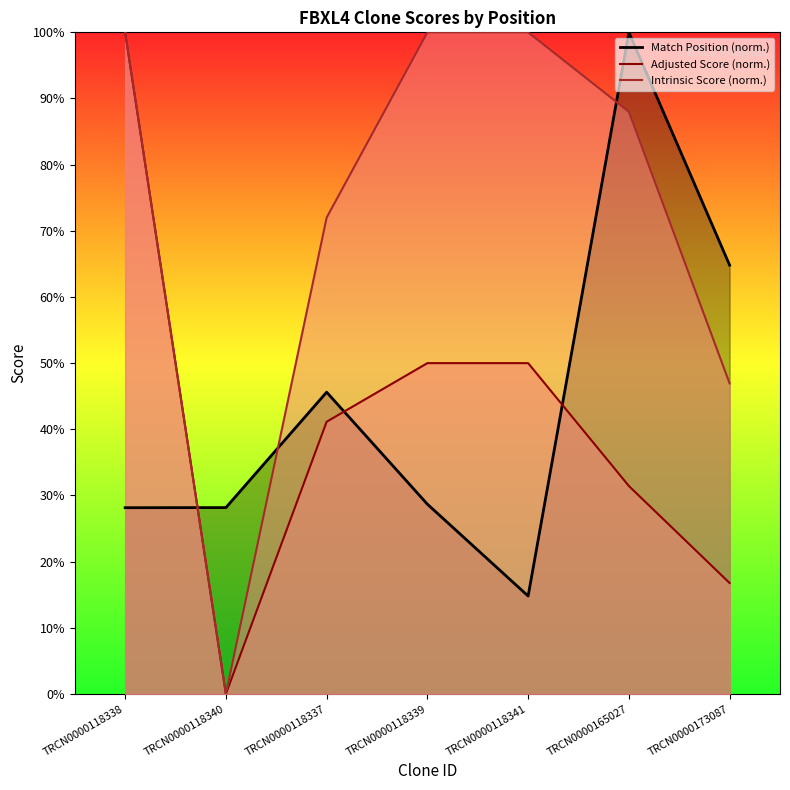

What is the sum of the Match Position values at TRCN0000118338 and TRCN0000118337?

73.8